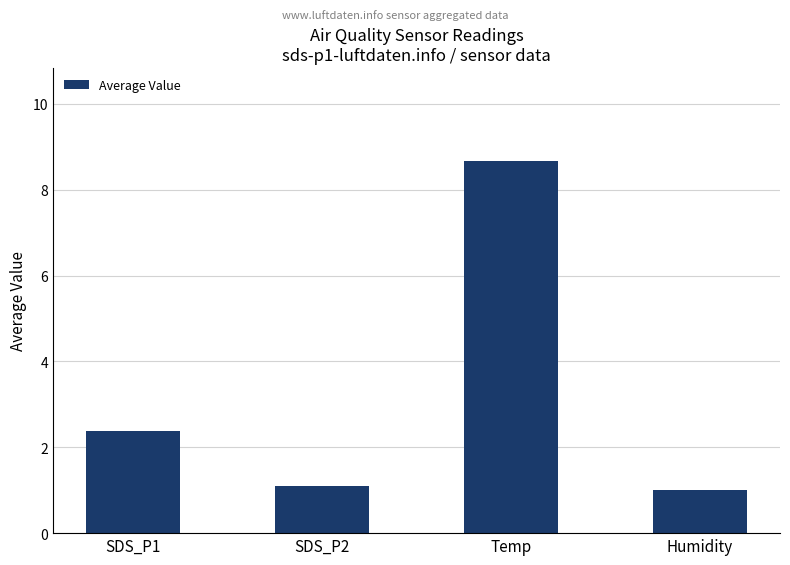

Reading right to left, extract all data points from this chart.

Humidity=1.0	Temp=8.7	SDS_P2=1.1	SDS_P1=2.4